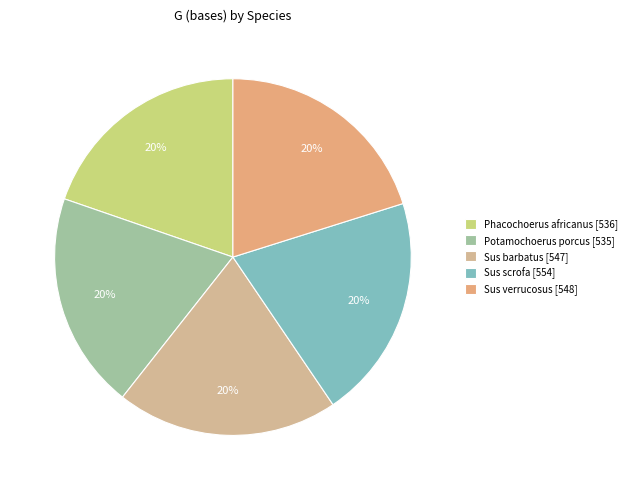

To the nearest percent, what portion does Potamochoerus porcus represent?

20%